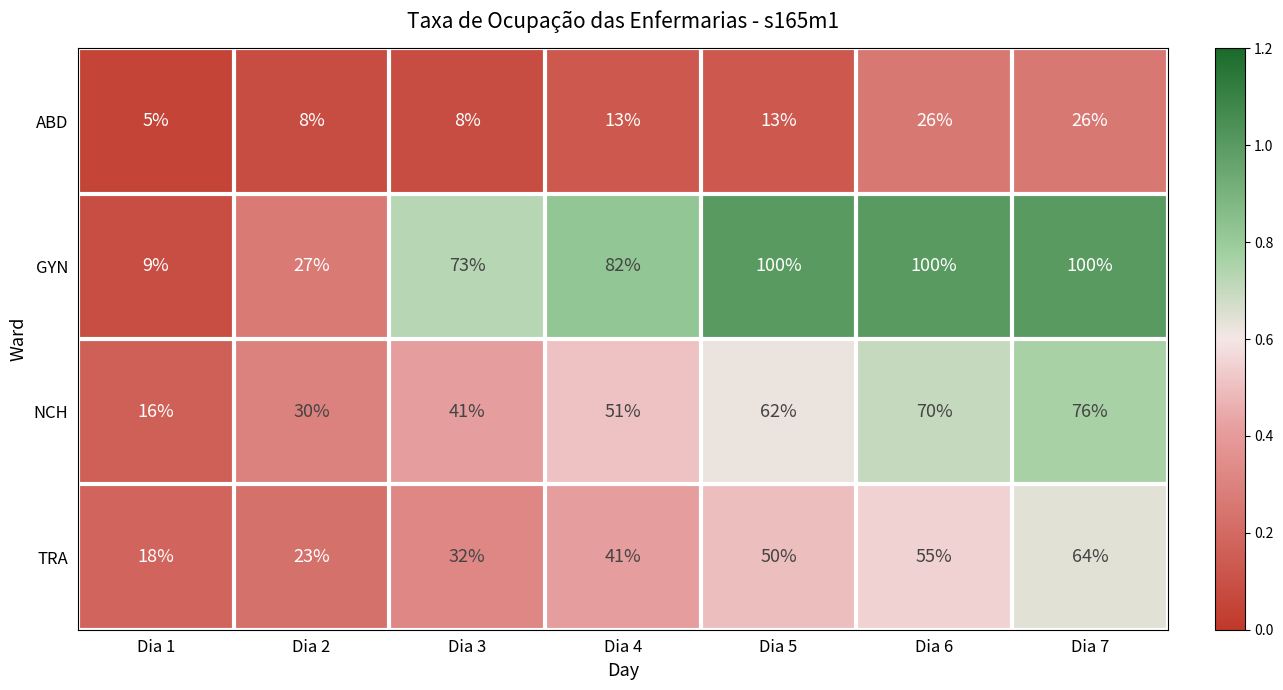

At Dia 3, list the series in order from smallest to largest.

ABD, TRA, NCH, GYN